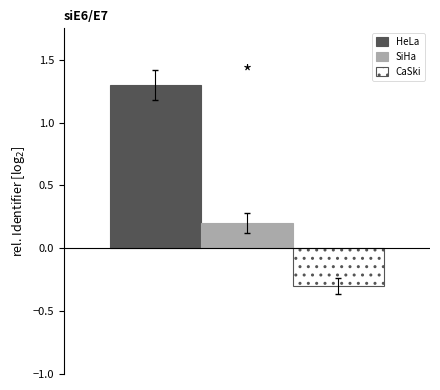

Which series has the largest range (max minus min)?

HeLa